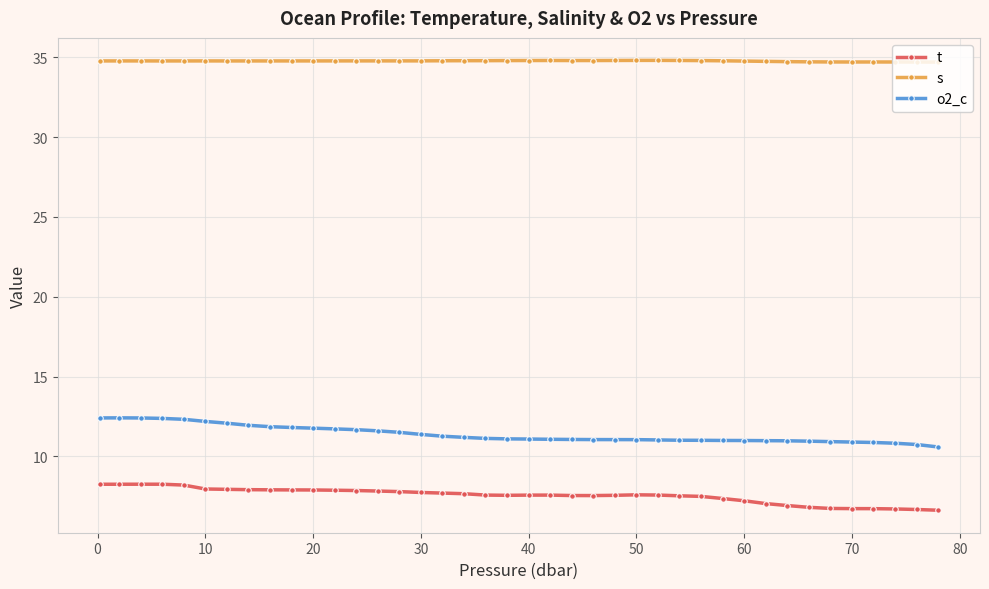

Which series has the largest total across all categories?

s